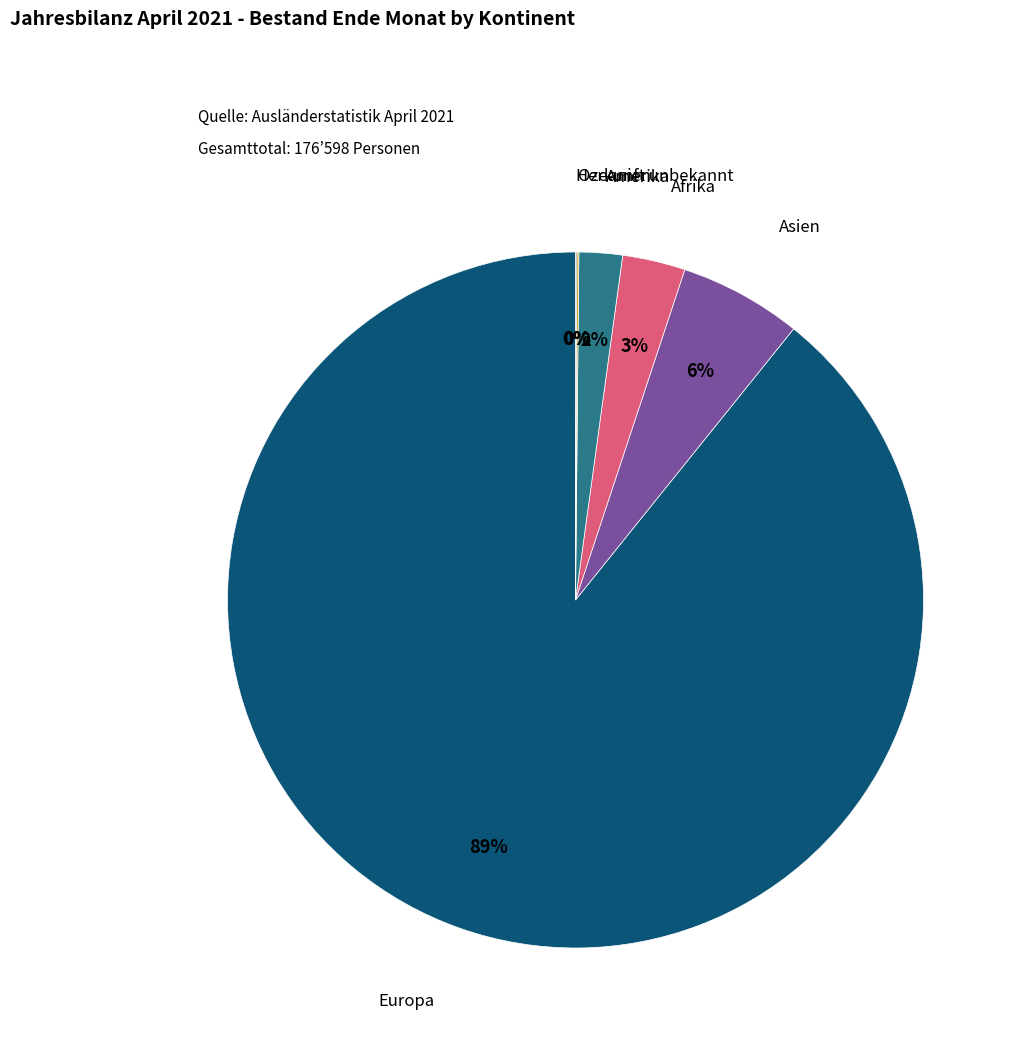

Which slice is the largest?

Europa